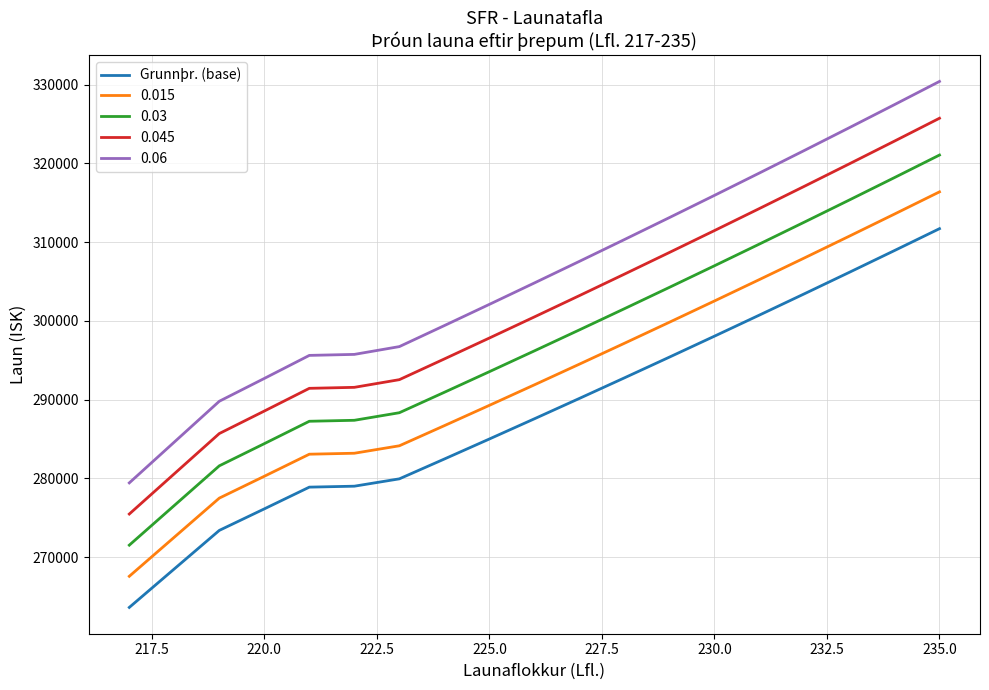

Which series has the largest range (max minus min)?

0.06